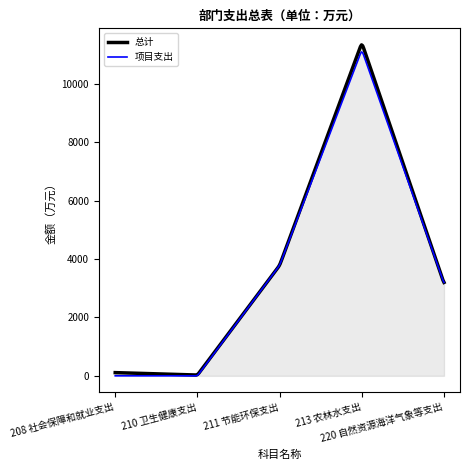

True or false: 总计 has more than 2 points higher than both neighbors.

False